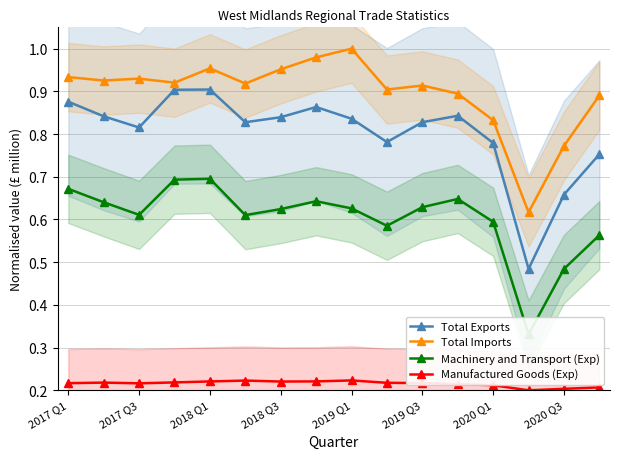

Which series has the largest total across all categories?

Total Imports